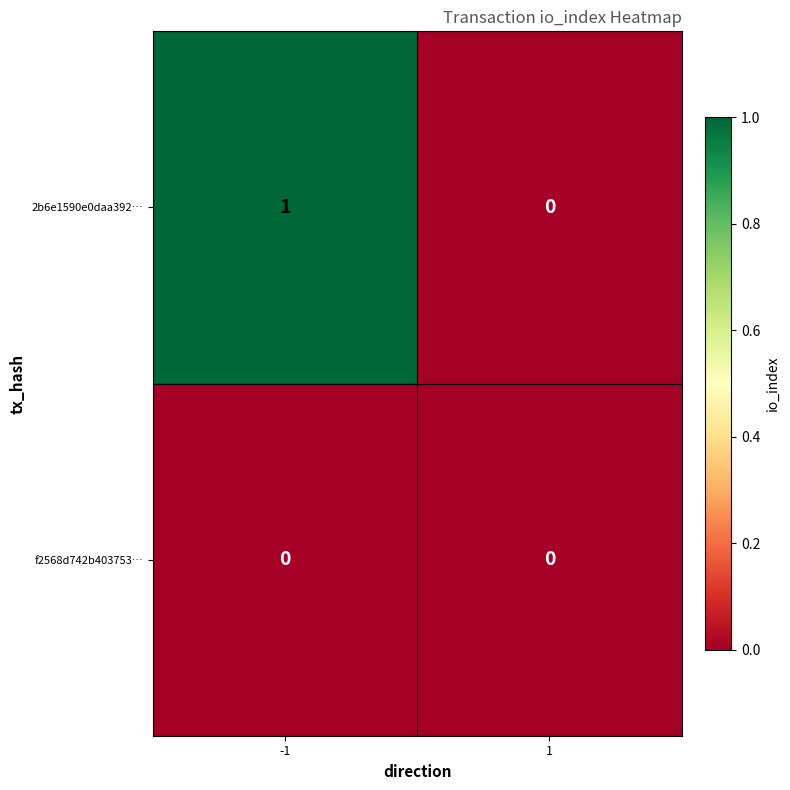

Which series has the widest spread of values?

2b6e1590e0daa392…